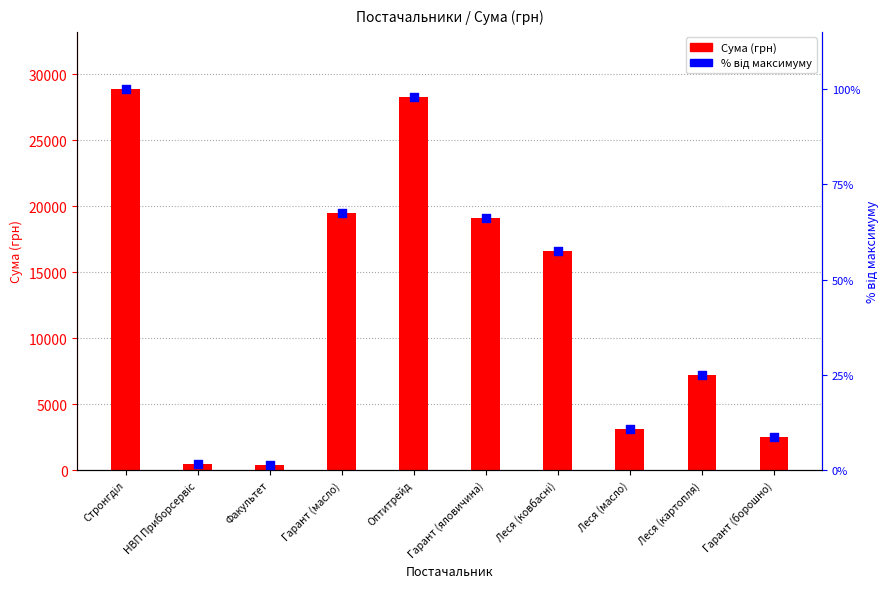

Which series reaches the maximum Y coordinate?

Сума (грн)